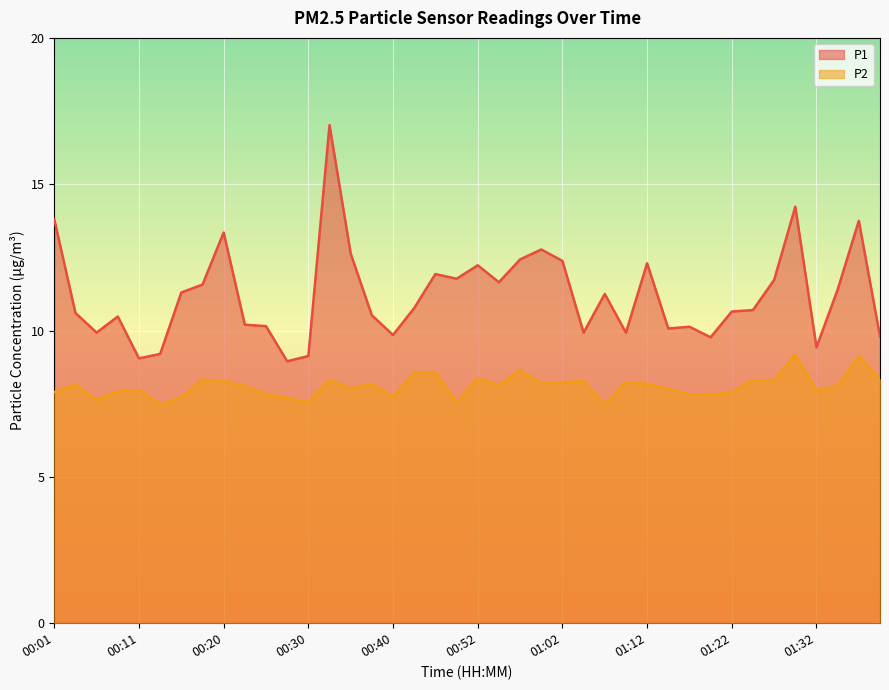

At how many categories does at least one series exceed 13?

5